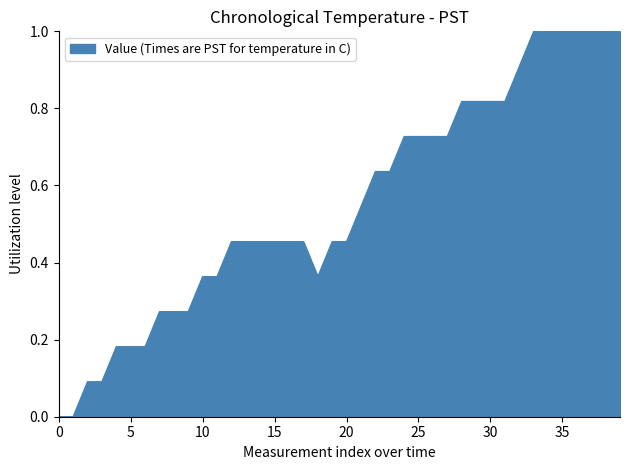

What is the maximum value shown in the chart?

1.0